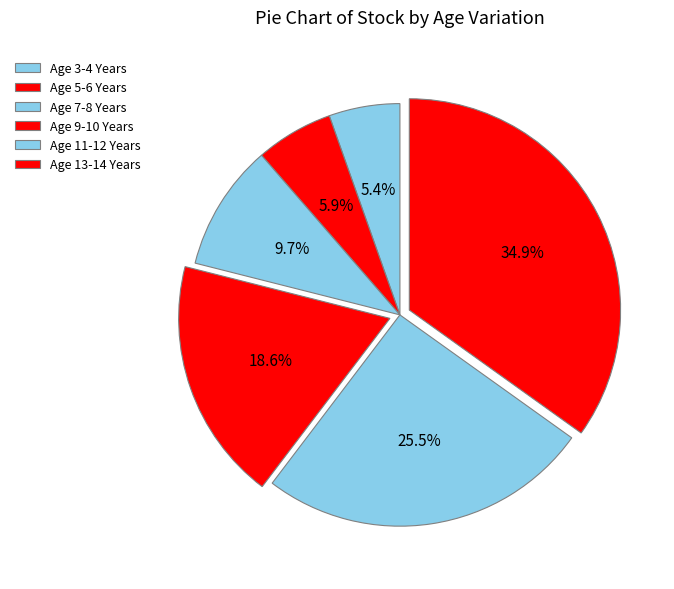

True or false: Age 7-8 Years accounts for 1% of the total.

False